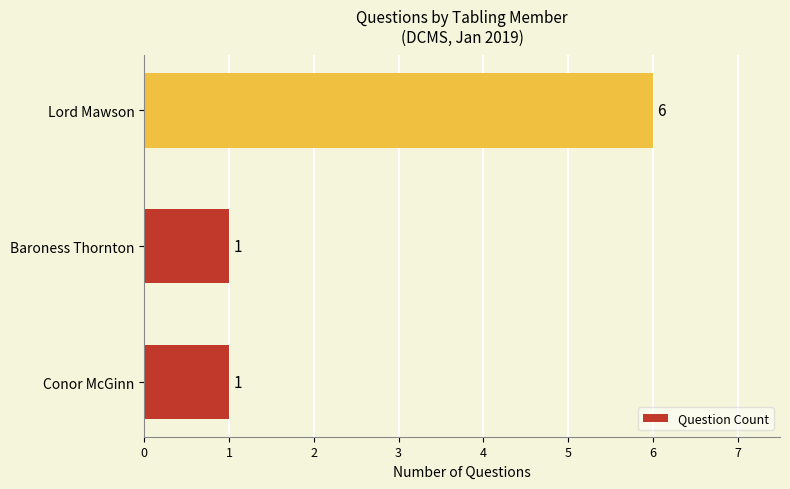

What is the ratio of the value at Lord Mawson to the value at Baroness Thornton?

6.0